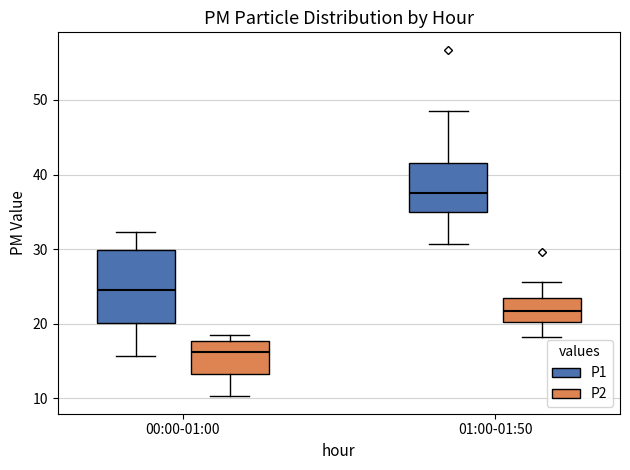

Where does the lower whisker of the box for 00:00-01:00 (P2) end on the y-axis? The values are not printed on the chart, so give them approximately, as read against the axis.

10